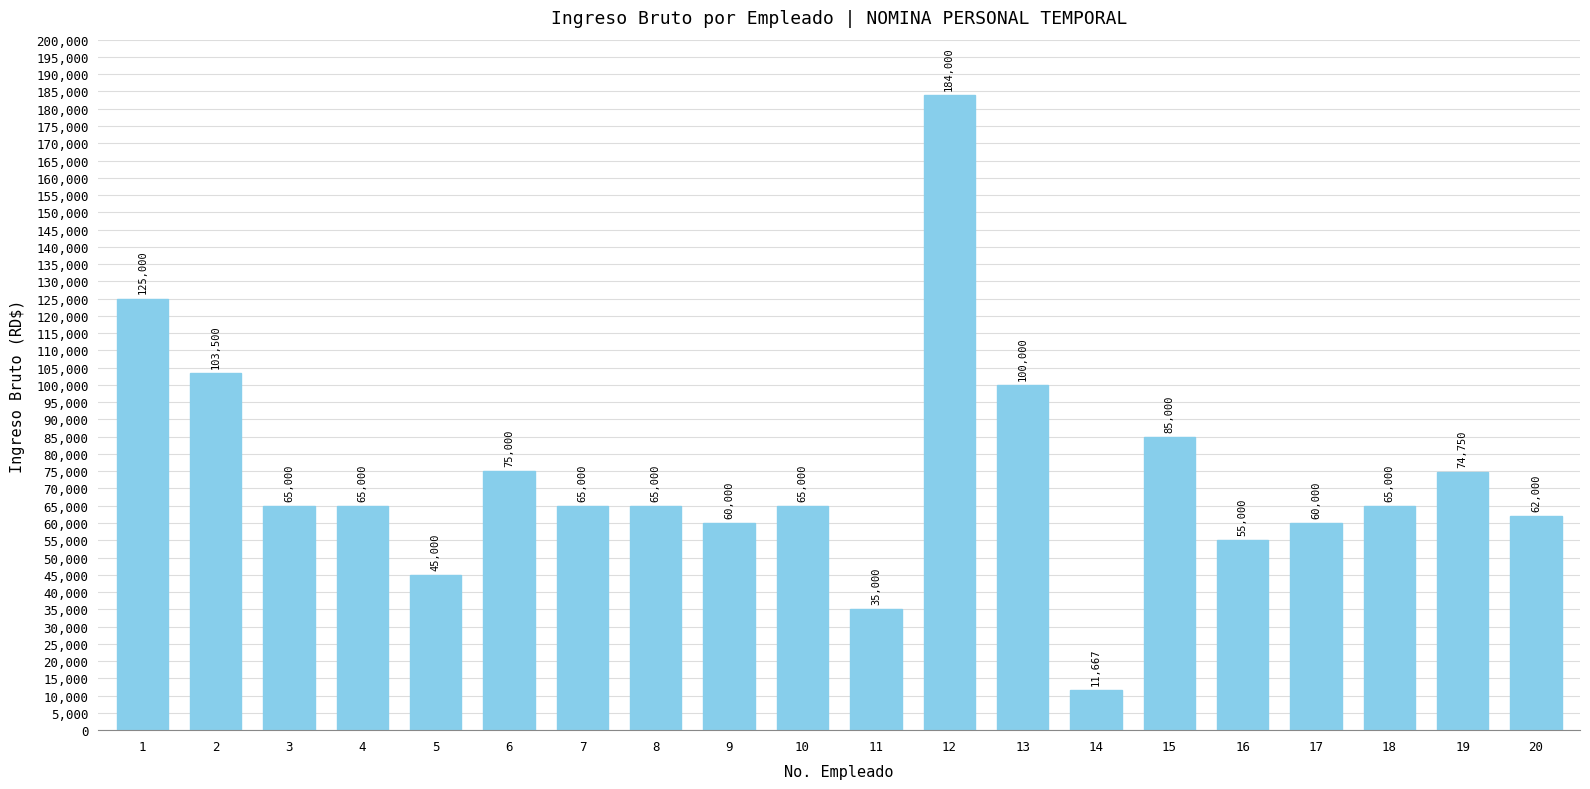

What is the value of the 19th bar from the left?

74750.0